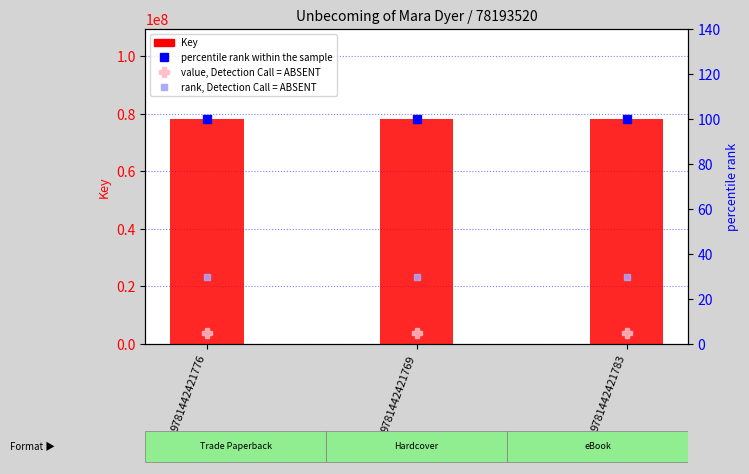

What is the maximum value shown in the chart?

78193520